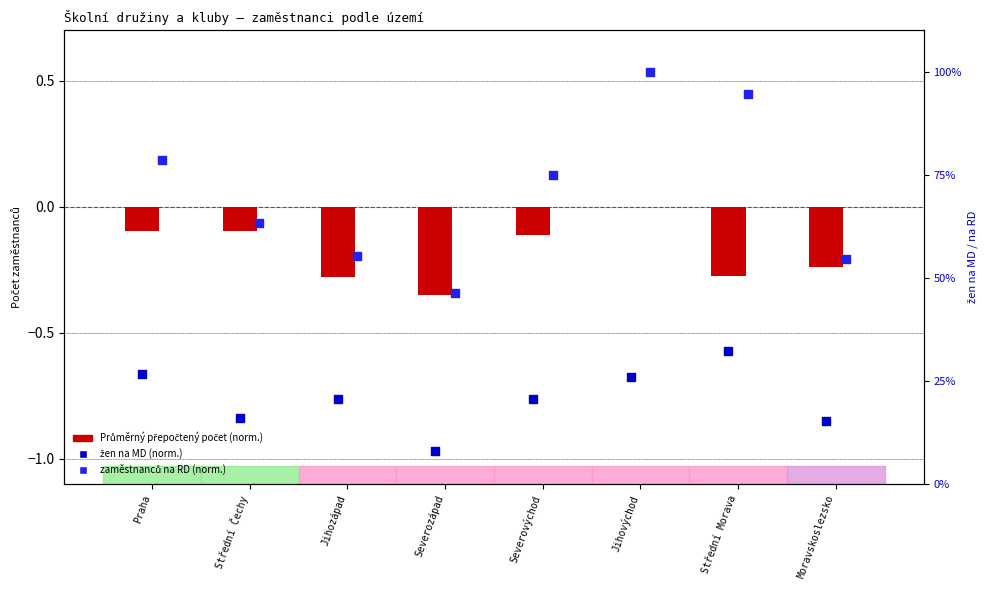

What are all the series names shown in the legend?

Průměrný přepočtený počet (norm.), žen na MD (norm.), zaměstnanců na RD (norm.)